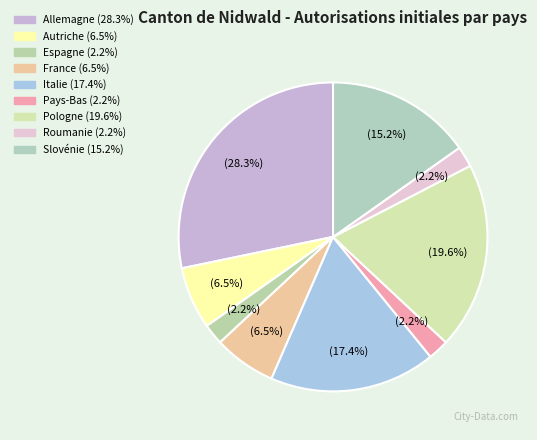

True or false: Espagne accounts for 10% of the total.

False